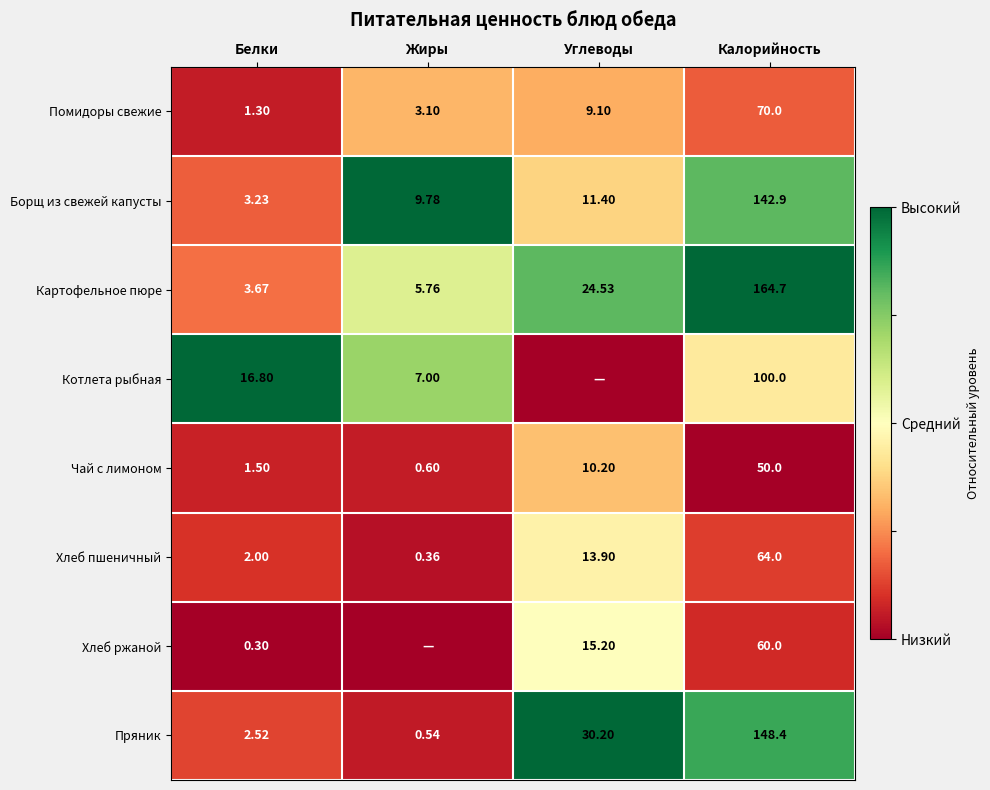

True or false: Чай с лимоном has a value of 0.1 at Белки.

False